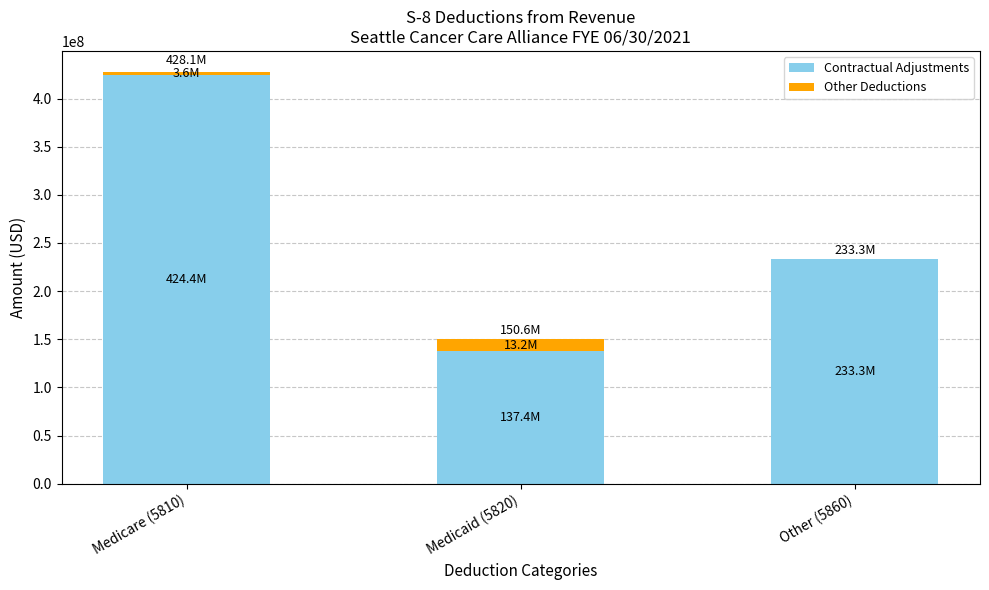

True or false: Contractual Adjustments has a value of 182610577.6 at Medicaid (5820).

False